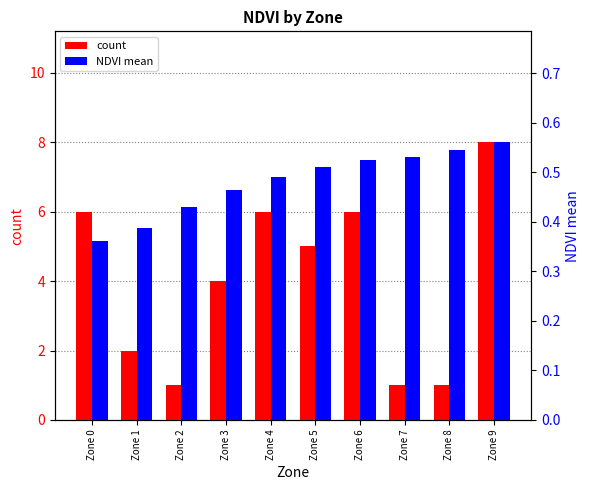

How many count values are between 1 and 6?

9